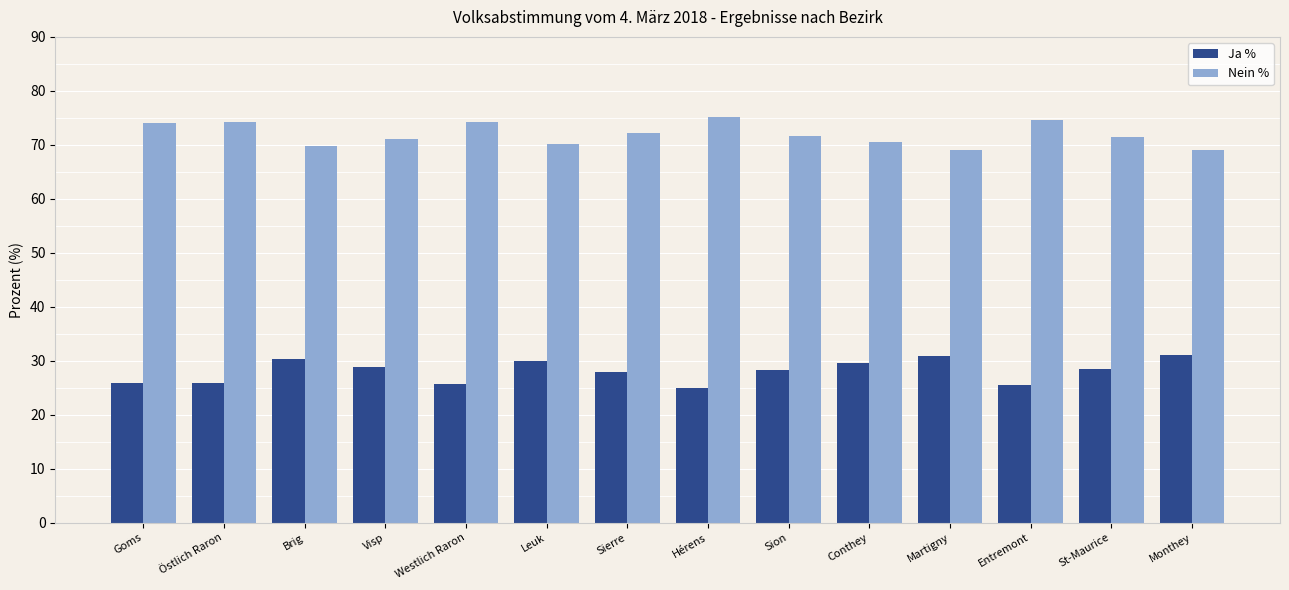

What is the highest value of the Ja % series?

31.0